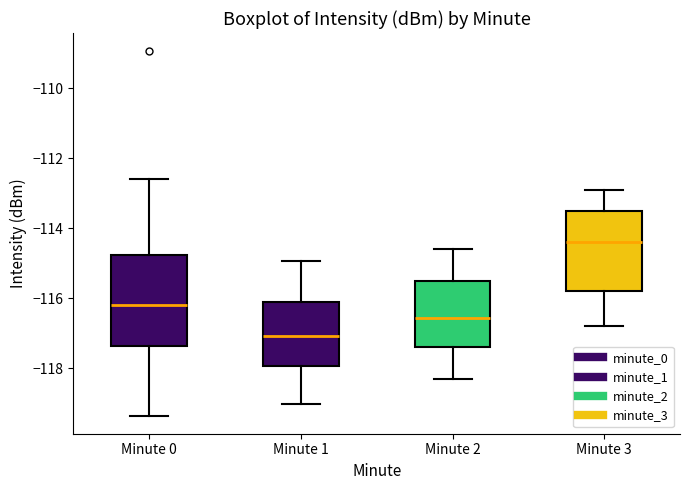

Which box's median line is the highest?

Minute 3